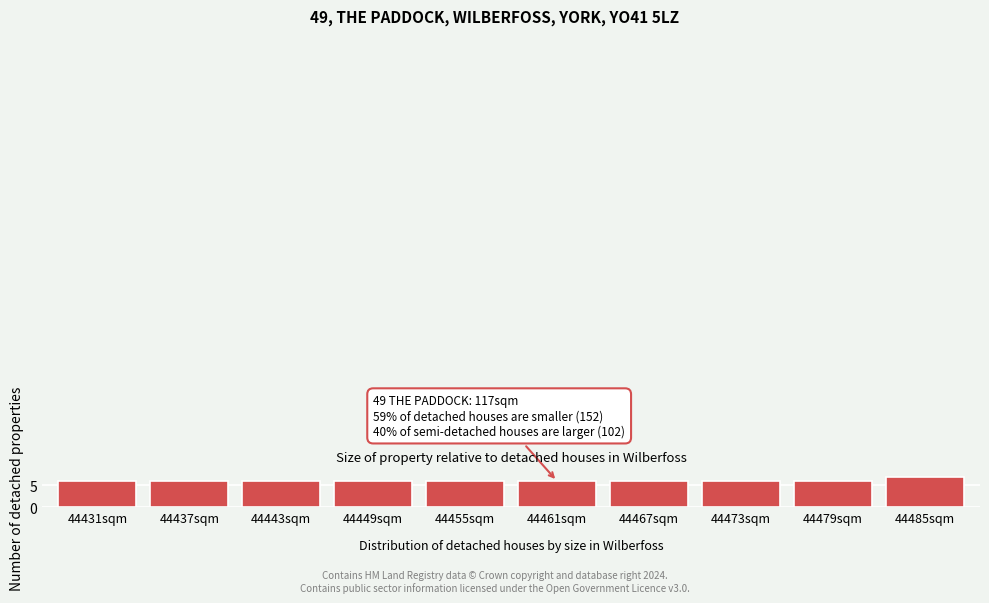

Reading left to right, extract all data points from this chart.

44431sqm=6	44437sqm=6	44443sqm=6	44449sqm=6	44455sqm=6	44461sqm=6	44467sqm=6	44473sqm=6	44479sqm=6	44485sqm=7